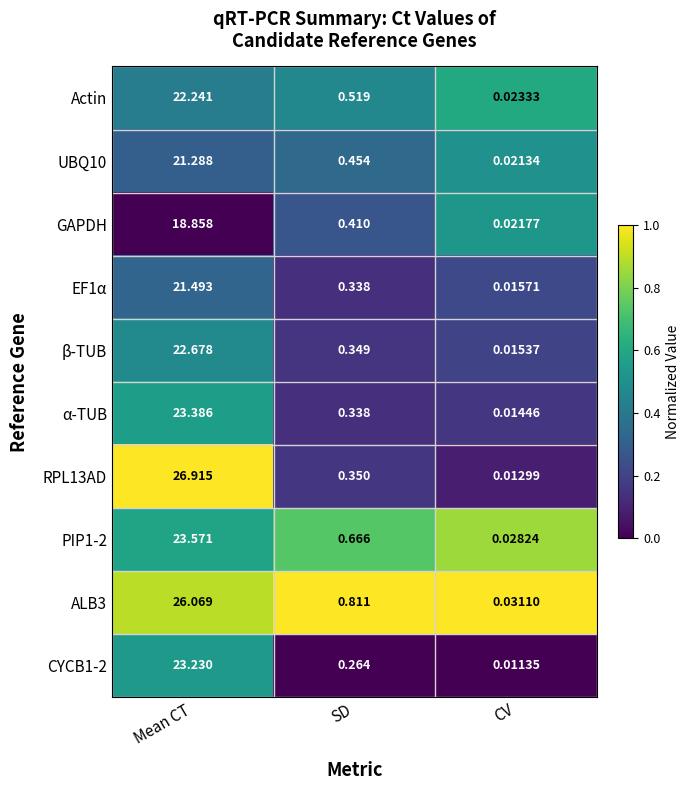

Is the value of β-TUB at Mean CT greater than the value of CYCB1-2 at CV?

Yes